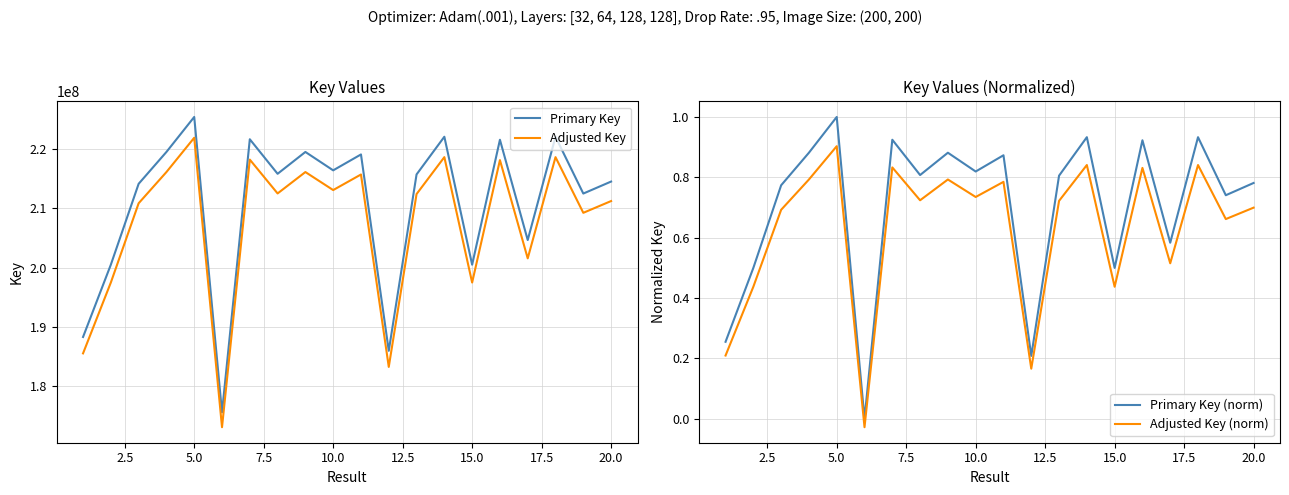

Reading right to left, list all the values displayed in this chart.

Primary Key: 214502766.0	212478228.0	222059968.0	204637684.0	221552193.0	200474863.0	222061697.0	215704737.0	185952180.0	219075033.0	216393596.0	219496539.0	215811497.0	221638799.0	175570932.0	225400207.0	219496625.0	214121401.0	200480027.0	188281454.0
Adjusted Key: 211212710.7	209228663.4	218618768.6	201544930.3	218121149.1	197465365.7	218620463.1	212390642.3	183233136.4	215693532.3	213065724.1	216106608.2	212495267.1	218206023.0	173059513.4	221892202.9	216106692.5	210838973.0	197470426.5	185515824.9
Primary Key (norm): 0.8	0.7	0.9	0.6	0.9	0.5	0.9	0.8	0.2	0.9	0.8	0.9	0.8	0.9	0.0	1.0	0.9	0.8	0.5	0.3
Adjusted Key (norm): 0.7	0.7	0.8	0.5	0.8	0.4	0.8	0.7	0.2	0.8	0.7	0.8	0.7	0.8	-0.0	0.9	0.8	0.7	0.4	0.2